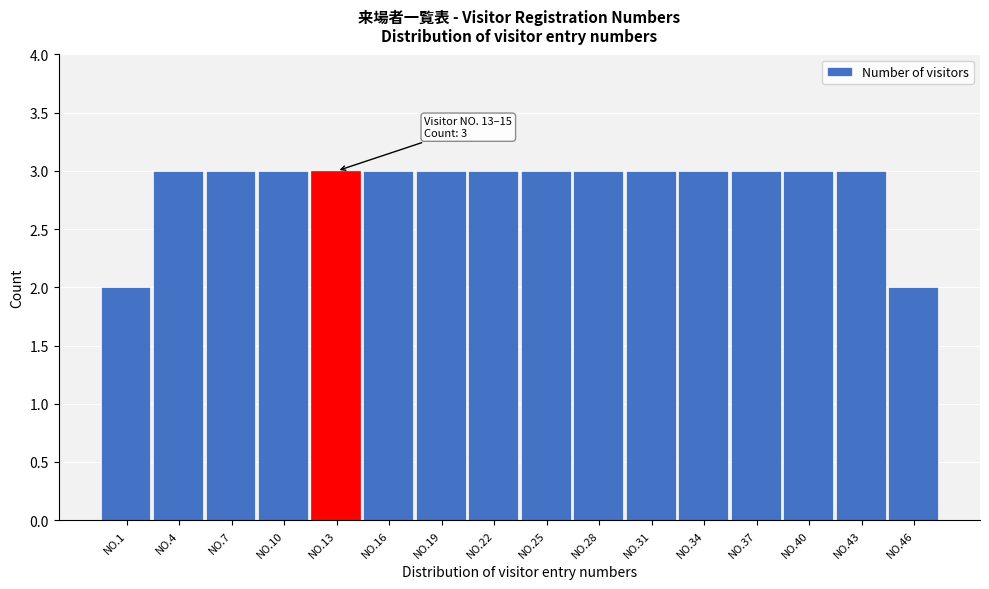

Reading right to left, list all the values displayed in this chart.

NO.46=2	NO.43=3	NO.40=3	NO.37=3	NO.34=3	NO.31=3	NO.28=3	NO.25=3	NO.22=3	NO.19=3	NO.16=3	NO.13=3	NO.10=3	NO.7=3	NO.4=3	NO.1=2